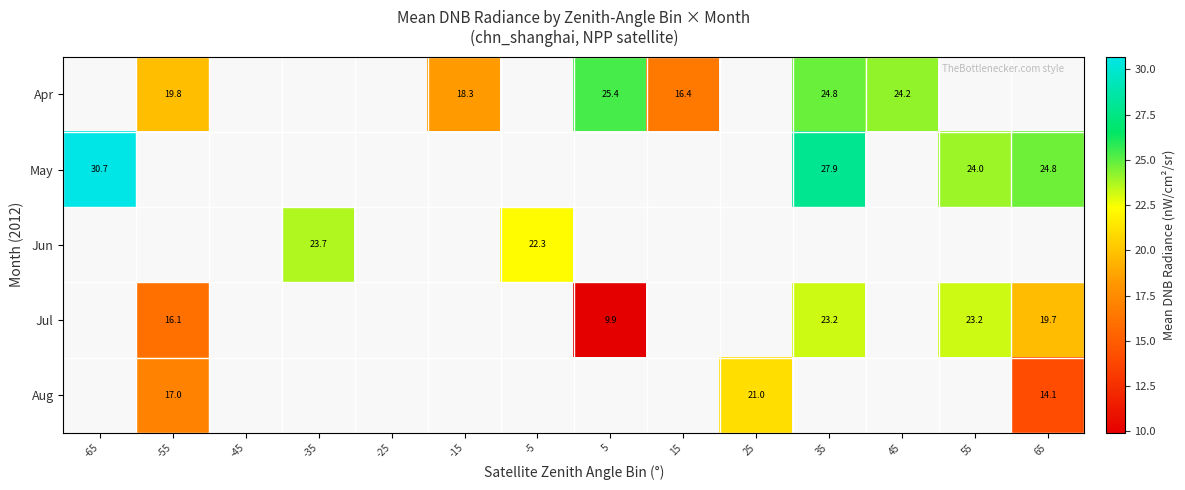

At which category does the chart reach its minimum across all series?

5